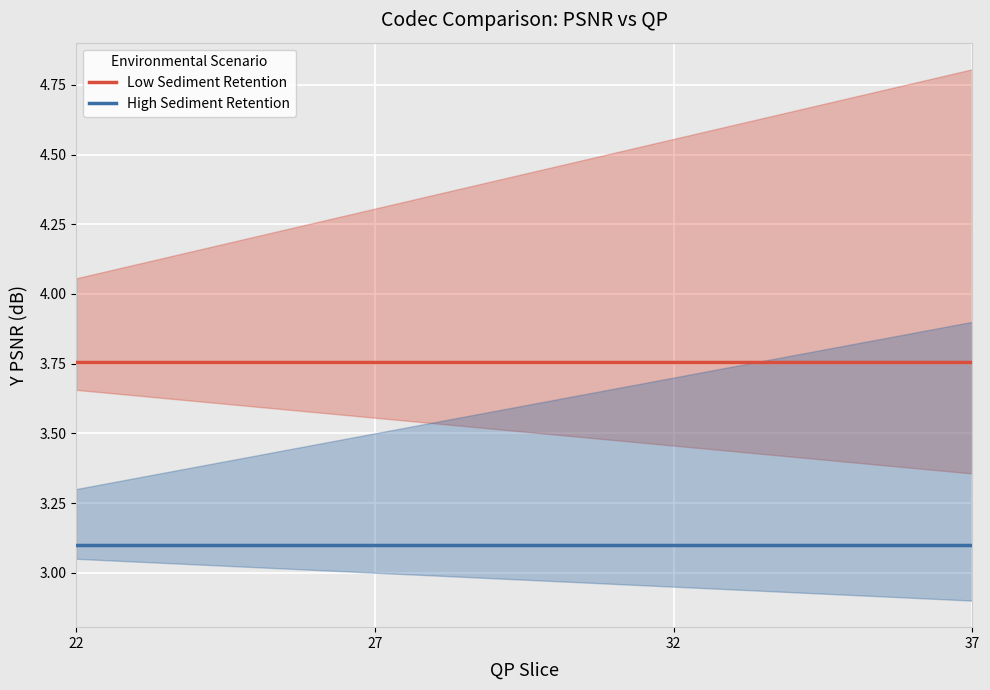

What are all the series names shown in the legend?

Low Sediment Retention, High Sediment Retention